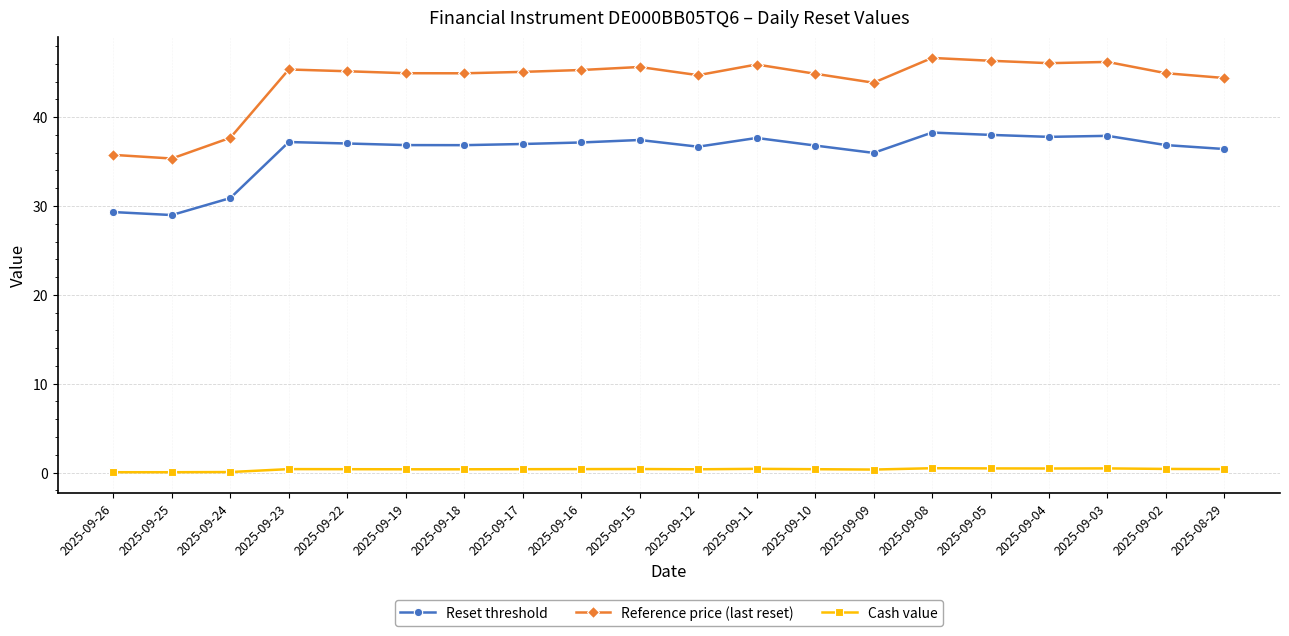

True or false: Cash value and Reset threshold intersect in this chart.

False